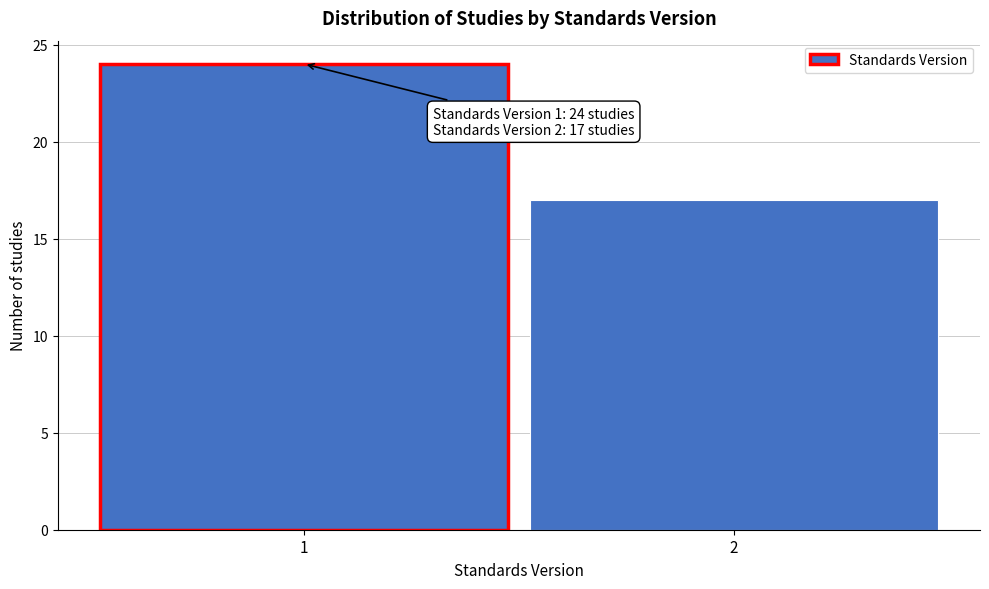

Reading left to right, transcribe all the data shown in this chart.

1=24	2=17